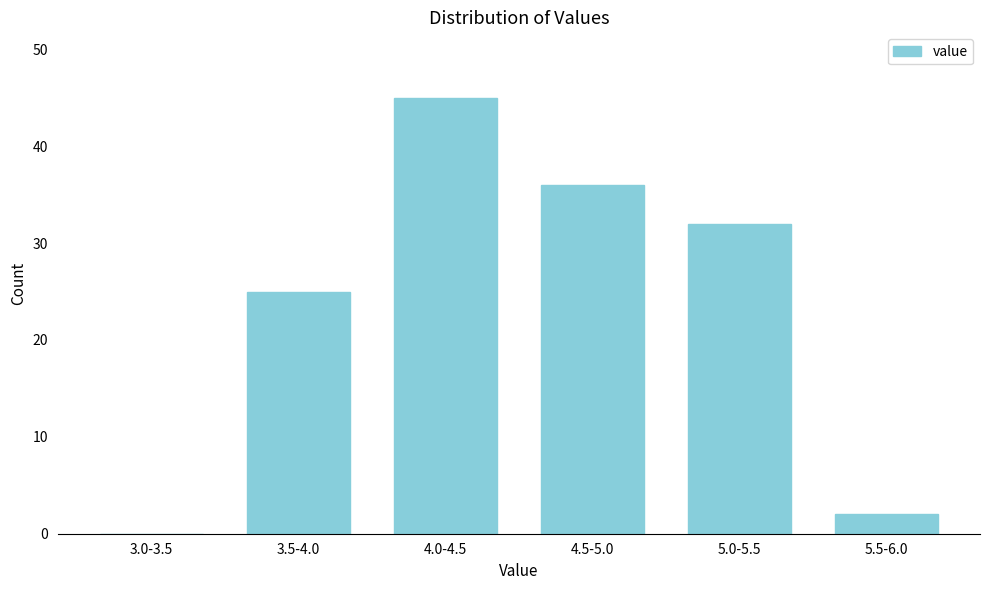

Reading left to right, transcribe all the data shown in this chart.

3.0-3.5=0	3.5-4.0=25	4.0-4.5=45	4.5-5.0=36	5.0-5.5=32	5.5-6.0=2